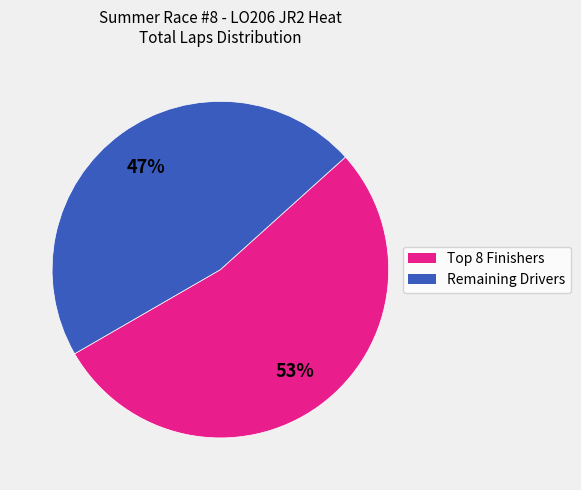

To the nearest percent, what is the average slice percentage?

50%